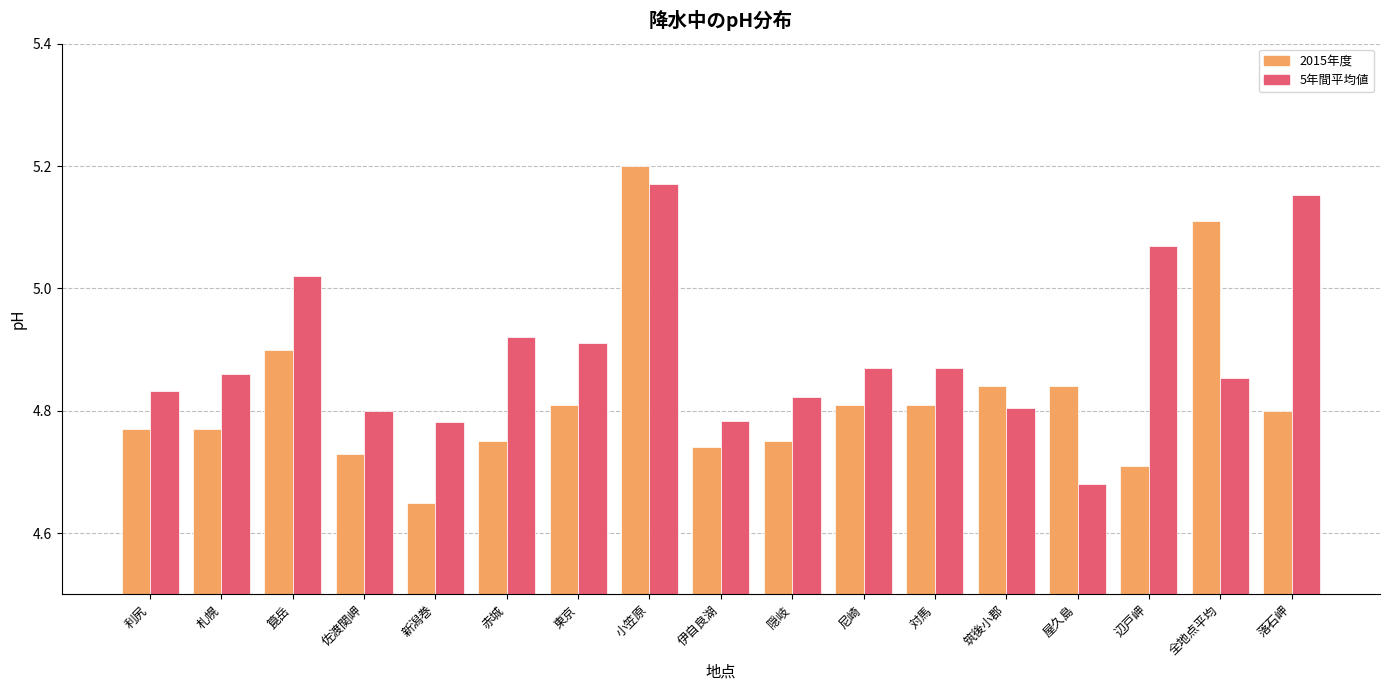

At how many categories does at least one series exceed 5?

5